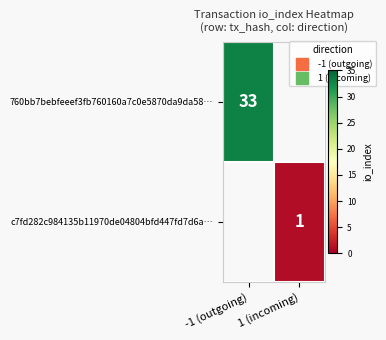

Which category has the highest value in the 760bb7bebfeeef3fb760160a7c0e5870da9da58… series?

-1 (outgoing)